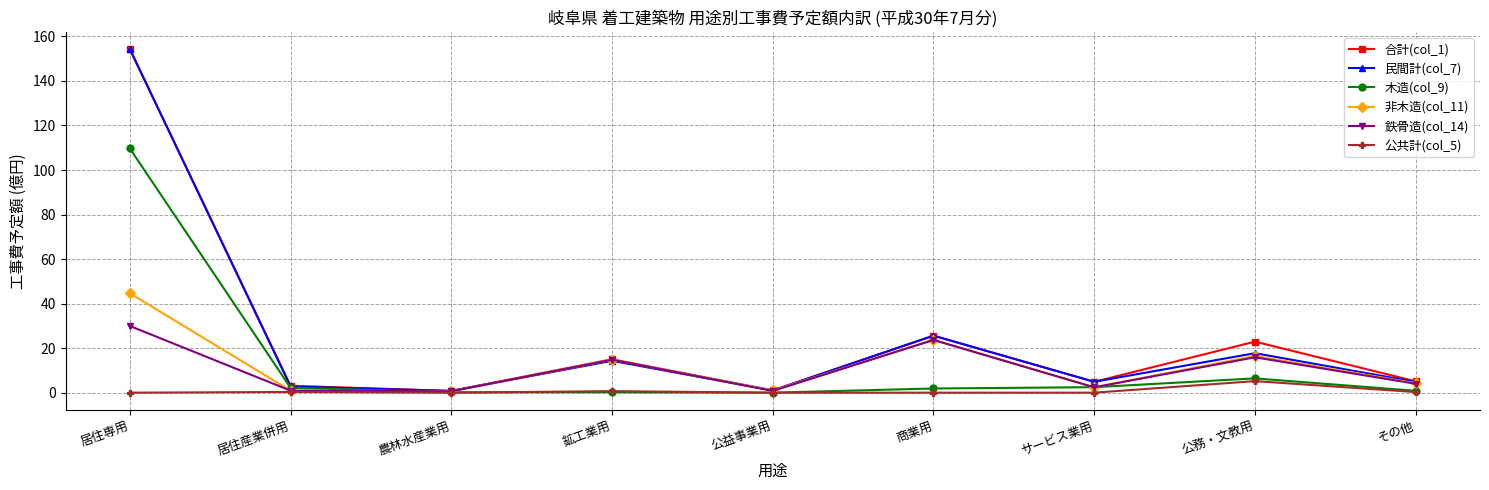

The 鉄骨造(col_14) series shows 7.6 at 商業用. True or false?

False